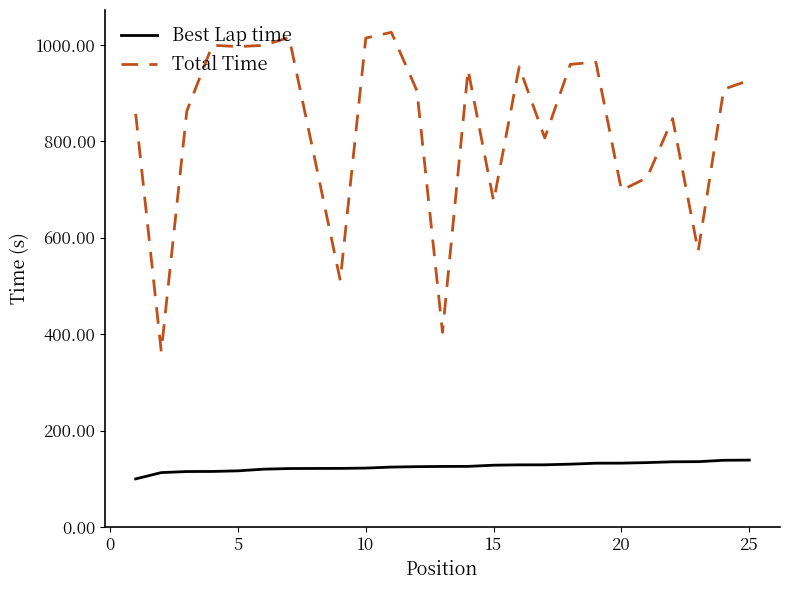

Which series has the largest range (max minus min)?

Total Time